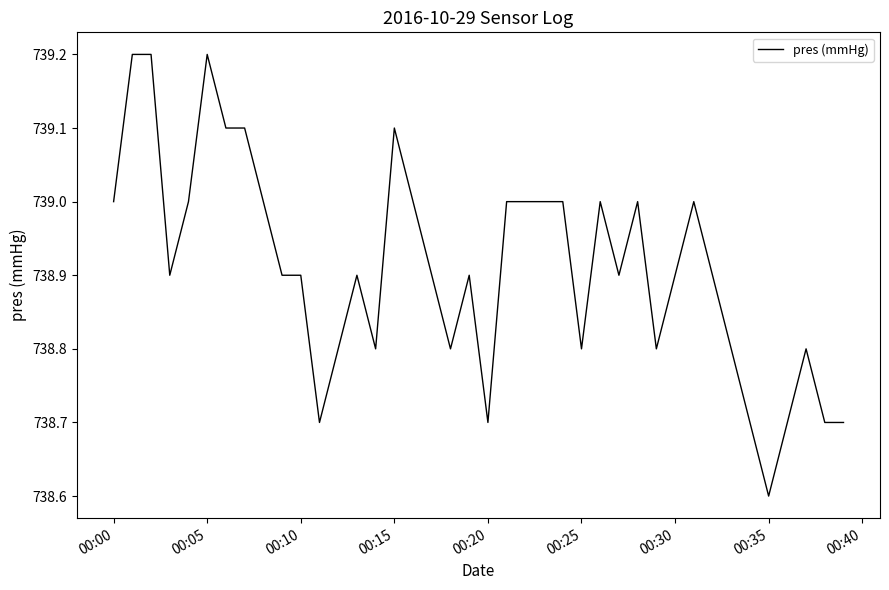

What is the maximum value shown in the chart?

739.2